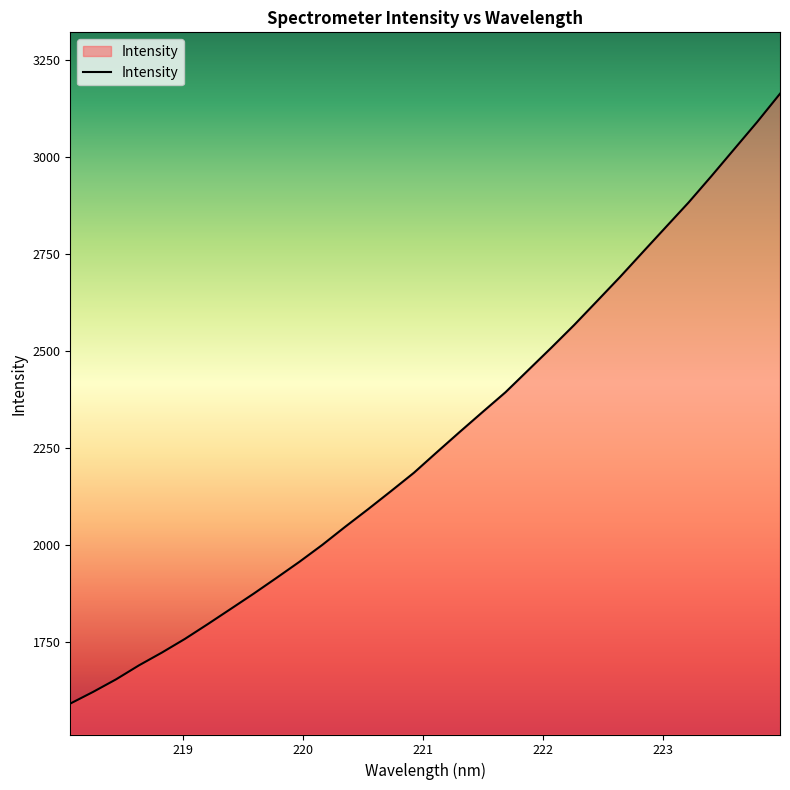

What is the minimum value shown in the chart?

1592.5